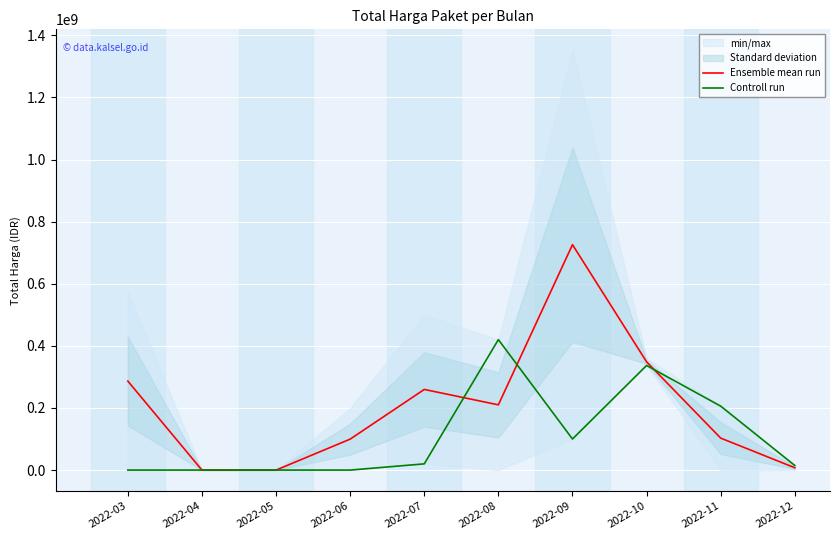

Reading left to right, list all the values displayed in this chart.

Ensemble mean run: 2022-03=286520997.5	2022-04=0.0	2022-05=0.0	2022-06=99600000.0	2022-07=259635890.0	2022-08=210037500.0	2022-09=725841000.0	2022-10=348485075.0	2022-11=102949000.0	2022-12=7375000.0
Controll run: 2022-03=0.0	2022-04=0.0	2022-05=0.0	2022-06=0.0	2022-07=19950000.0	2022-08=420075000.0	2022-09=100000000.0	2022-10=336852000.0	2022-11=205898000.0	2022-12=14750000.0